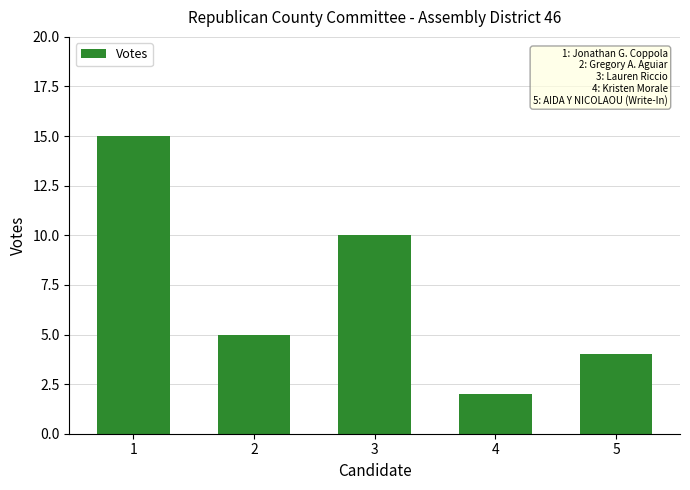

True or false: the data shows 4 at 5.

True